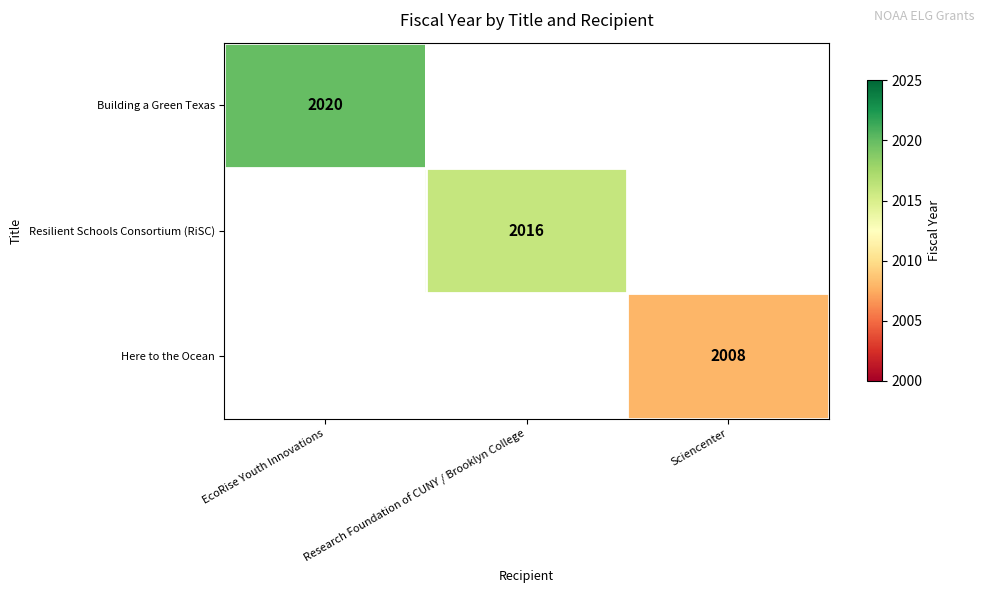

What is the maximum value shown in the chart?

2020.0